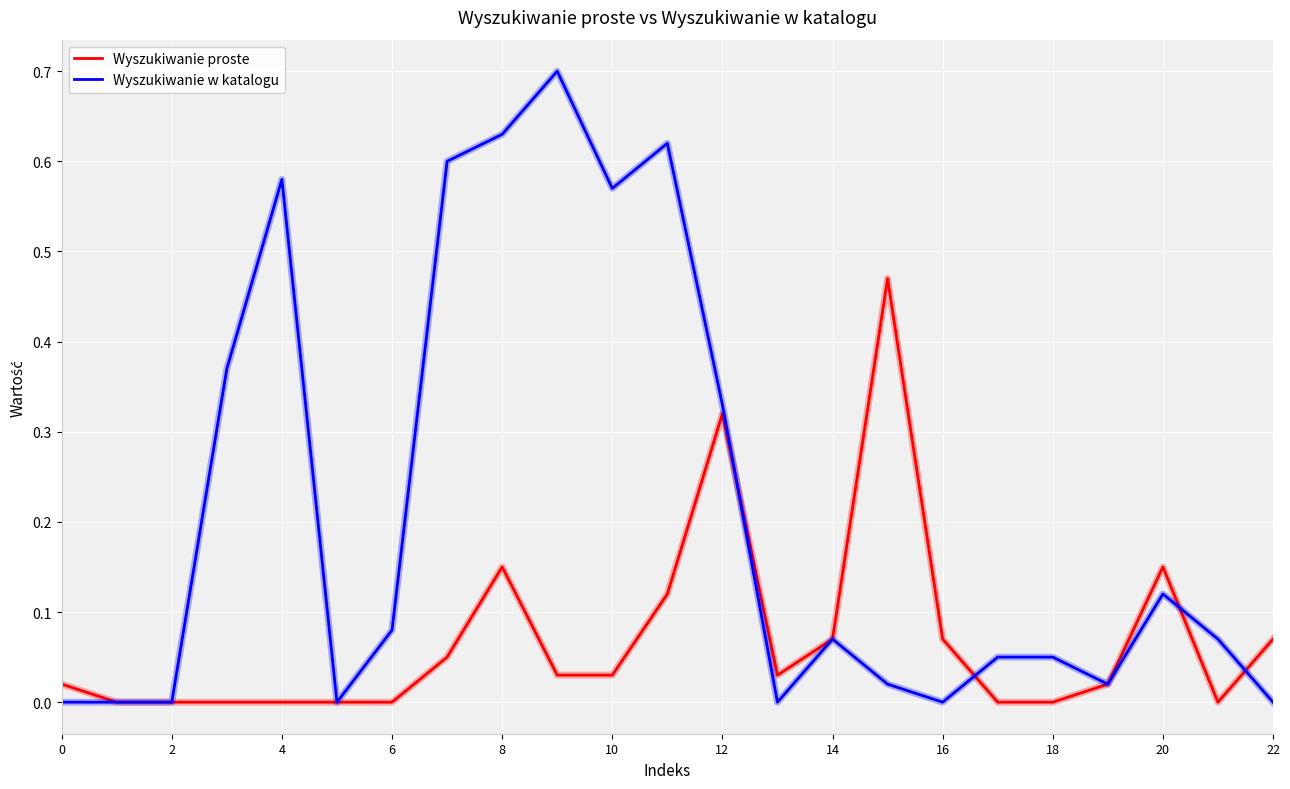

Which series has the largest range (max minus min)?

Wyszukiwanie w katalogu